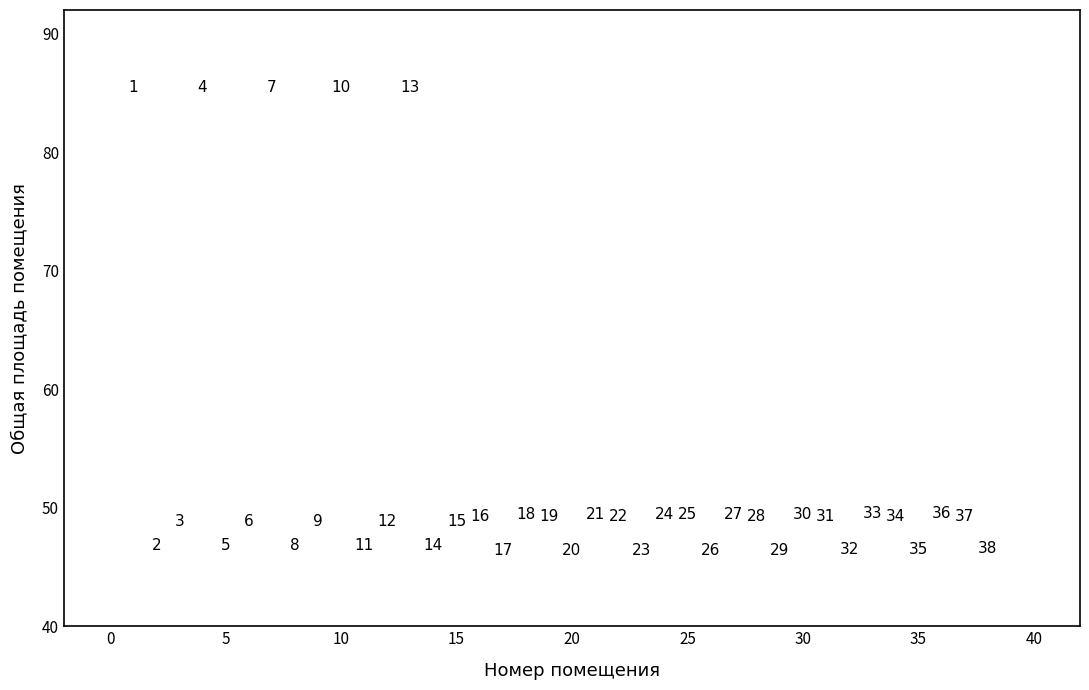

What Y value in the scatter plot is closest to 65?

49.5